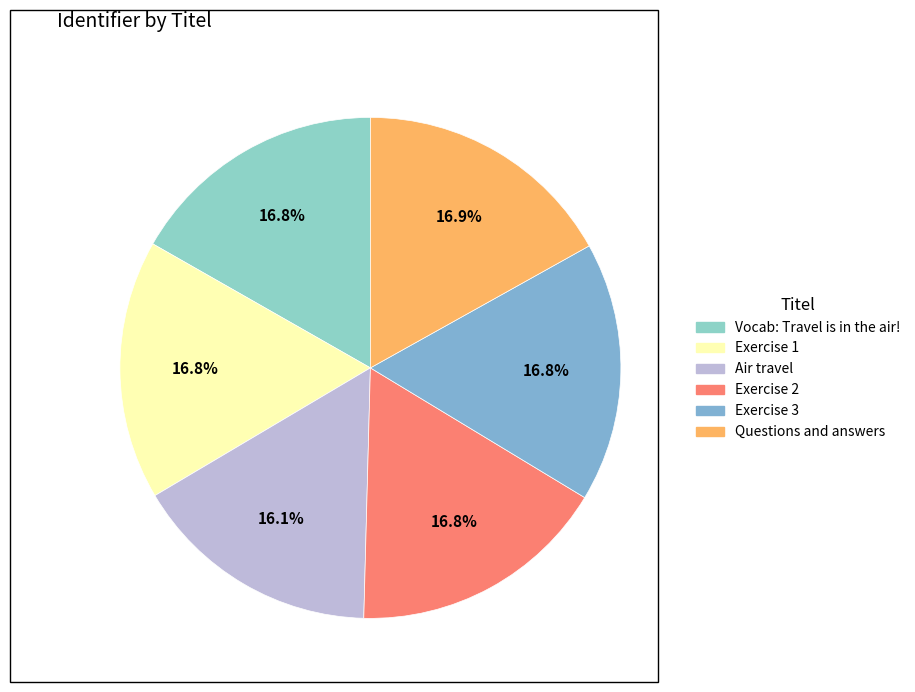

How many segments does this pie chart have?

6